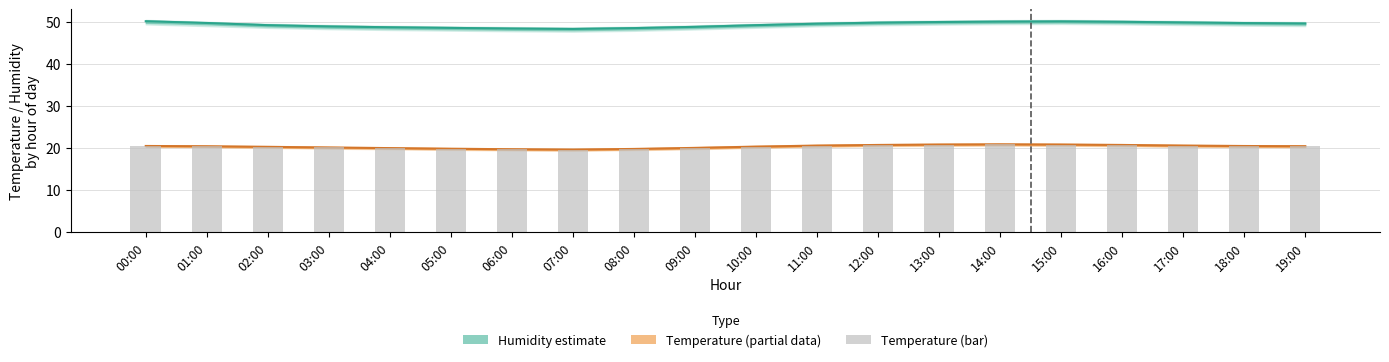

What is the spread (max minus min) of values at 18:00?

29.3